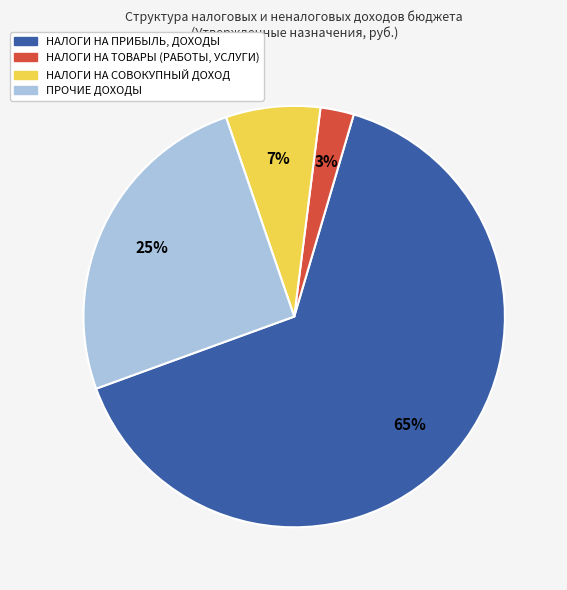

To the nearest percent, what percentage of the pie is НАЛОГИ НА ПРИБЫЛЬ, ДОХОДЫ?

65%